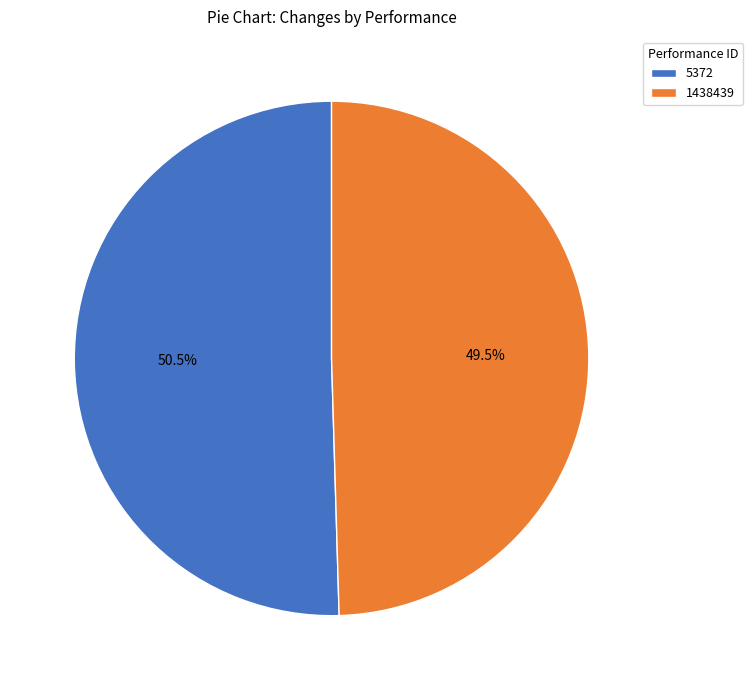

How many slices are in this pie chart?

2